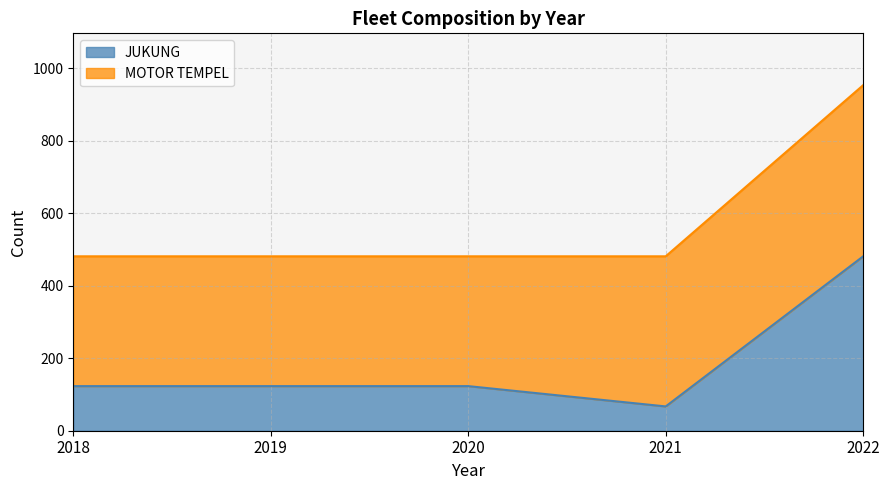

Does the chart display data point markers on the line(s)?

No